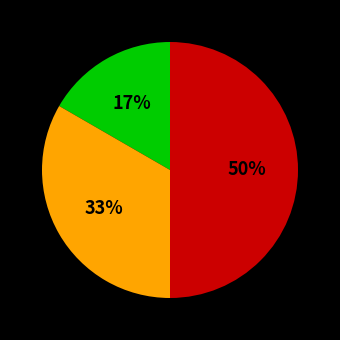

To the nearest percent, what is the average slice percentage?

33%